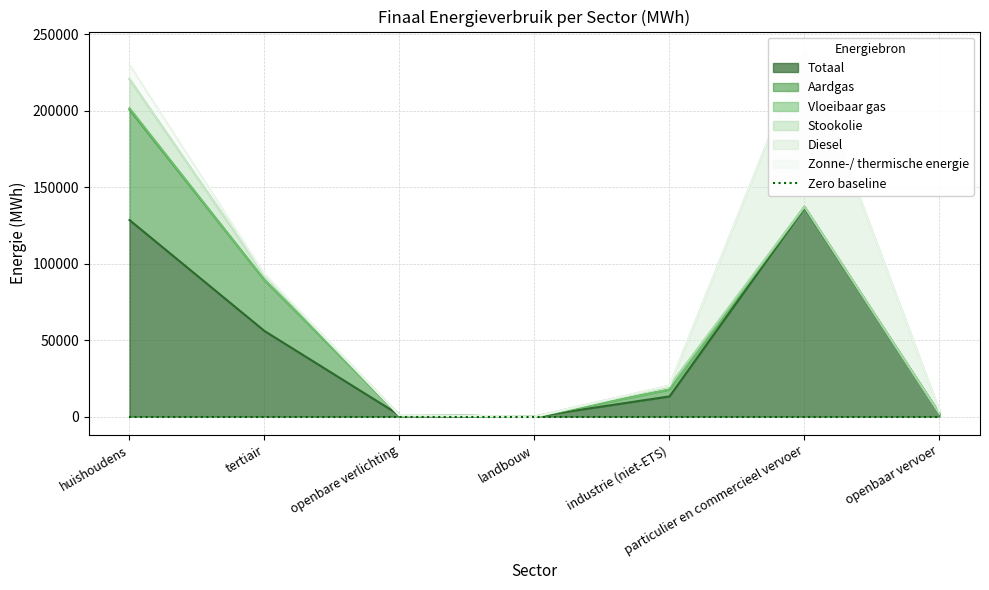

Which series has the widest spread of values?

Totaal